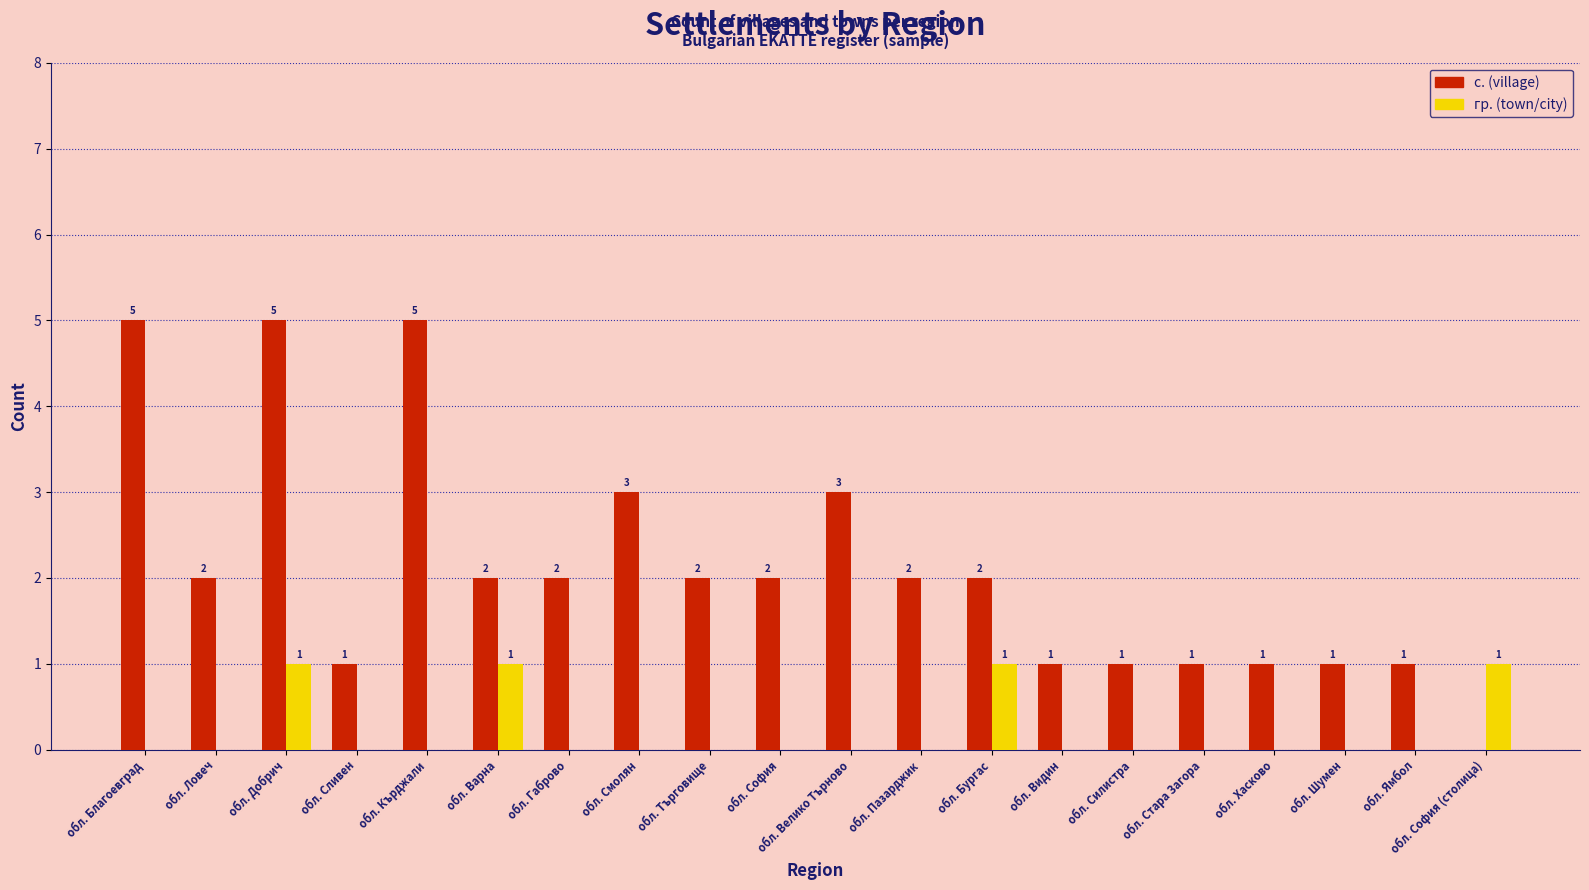

Is the value of гр. (town/city) at обл. Добрич greater than the value of с. (village) at обл. София (столица)?

Yes